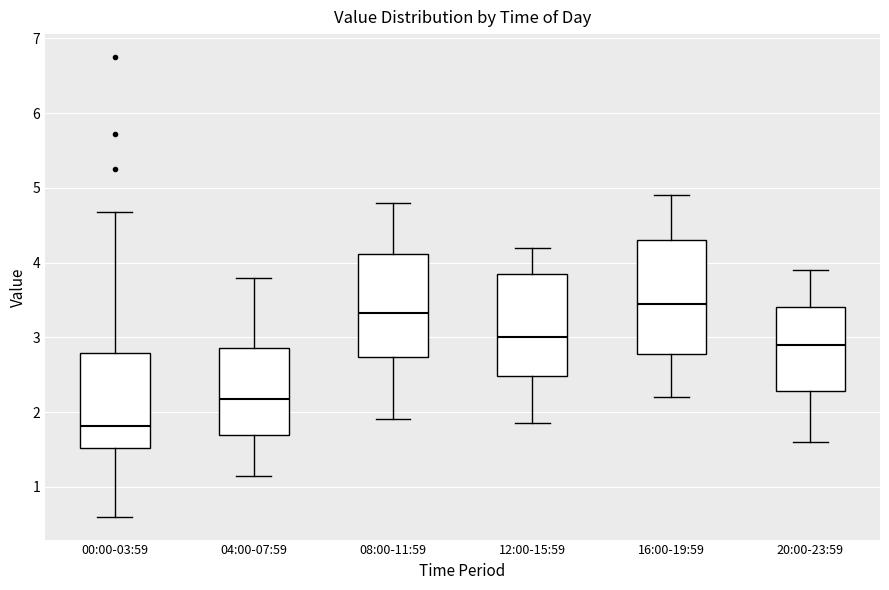

Where is the lower edge of the box for 12:00-15:59 on the y-axis? The values are not printed on the chart, so give them approximately, as read against the axis.

2.5